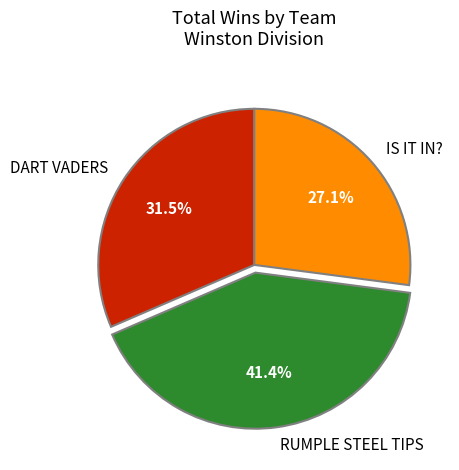

How many slices are in this pie chart?

3